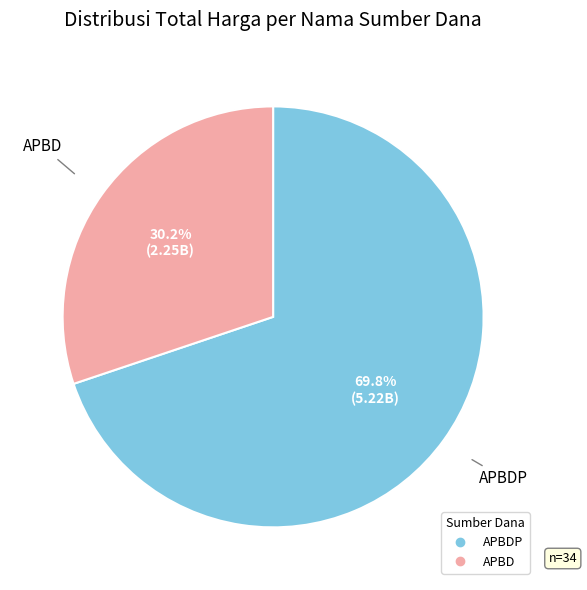

Is there any slice that represents more than half of the pie?

Yes